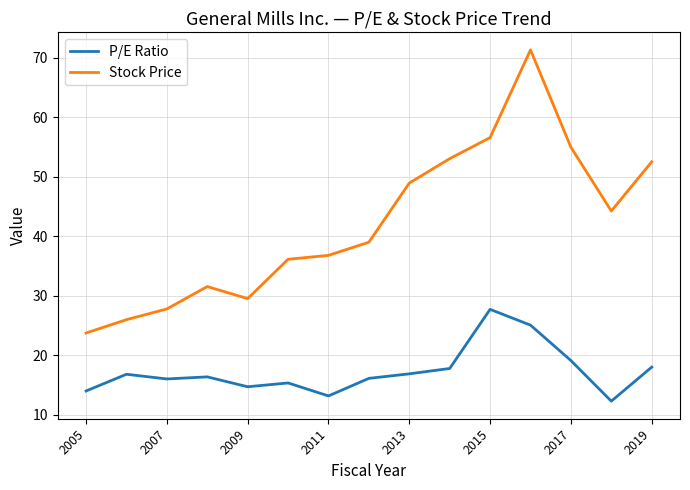

Which series has the largest total across all categories?

Stock Price